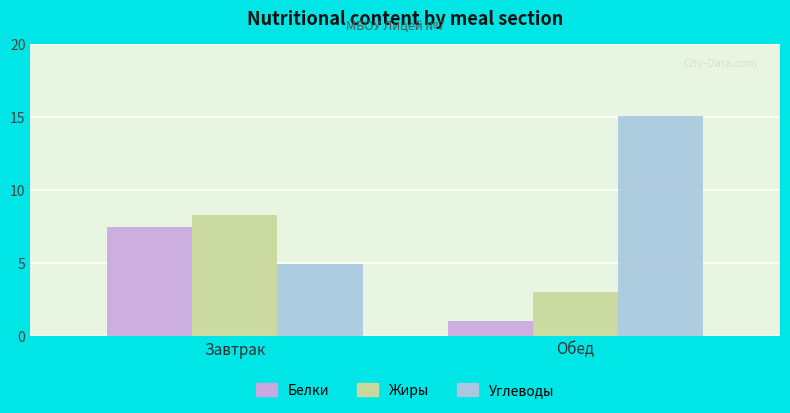

Count the number of categories in the chart.

2